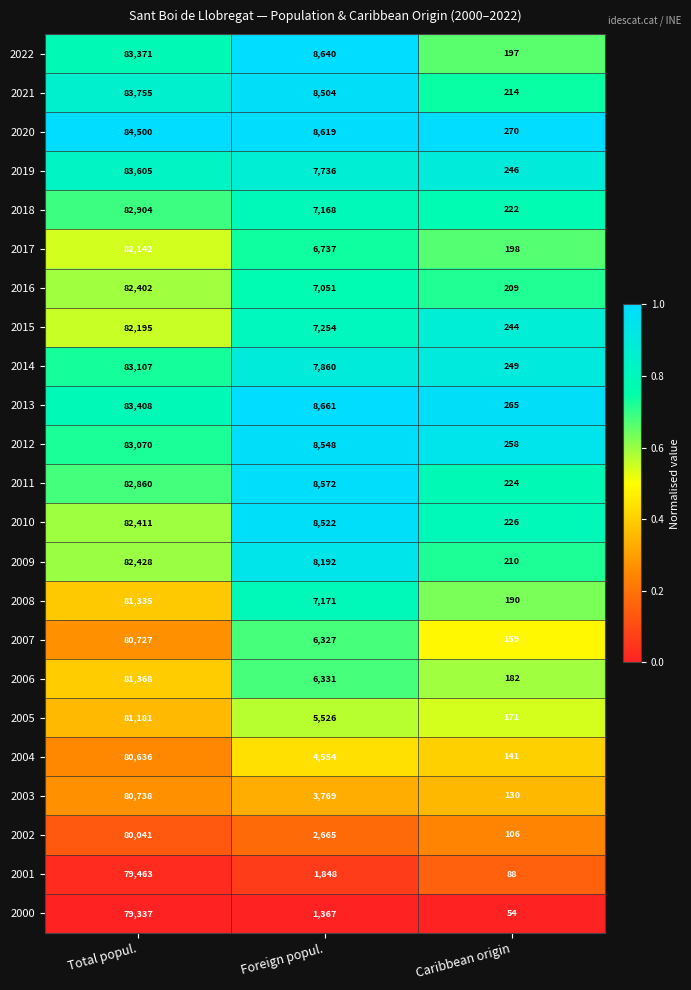

The value of 2009 at Total popul. is 82428. True or false?

True